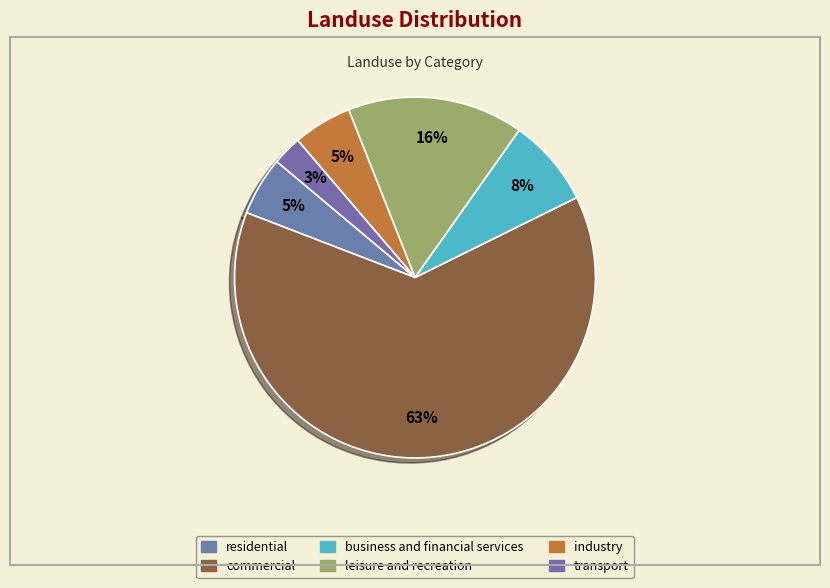

Which category has the biggest portion of the pie?

commercial